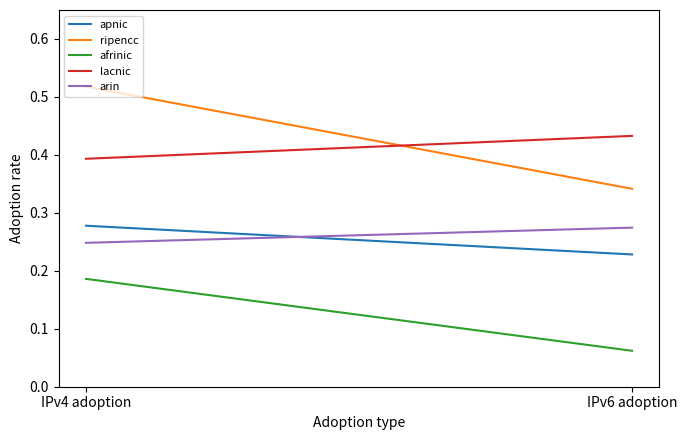

What is the difference between the maximum and minimum values in the afrinic series?

0.1